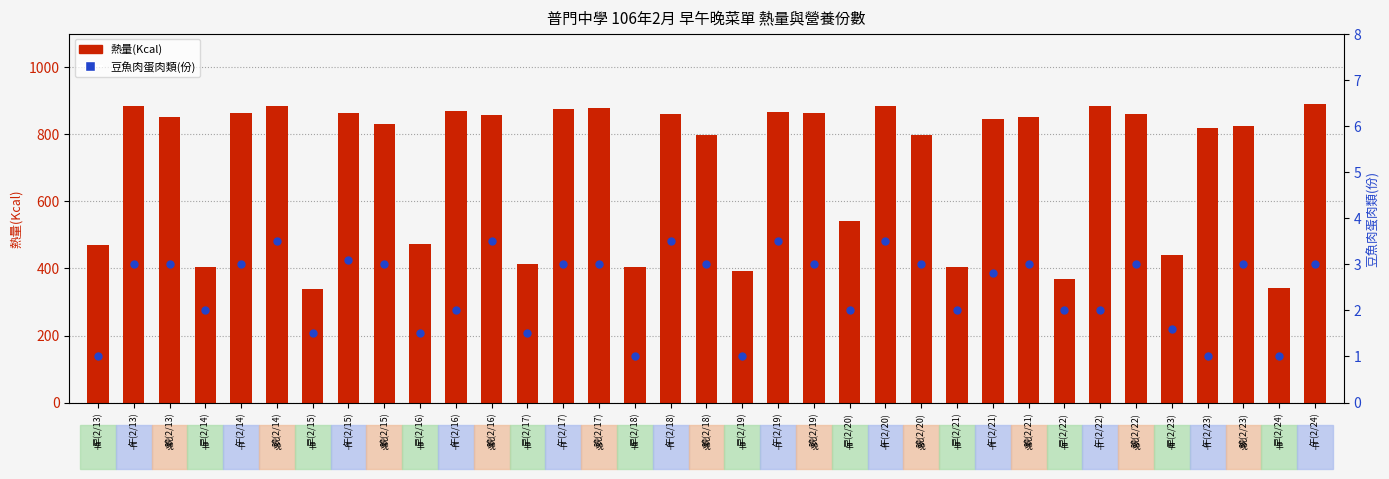

Which series contains the highest Y value?

熱量(Kcal)